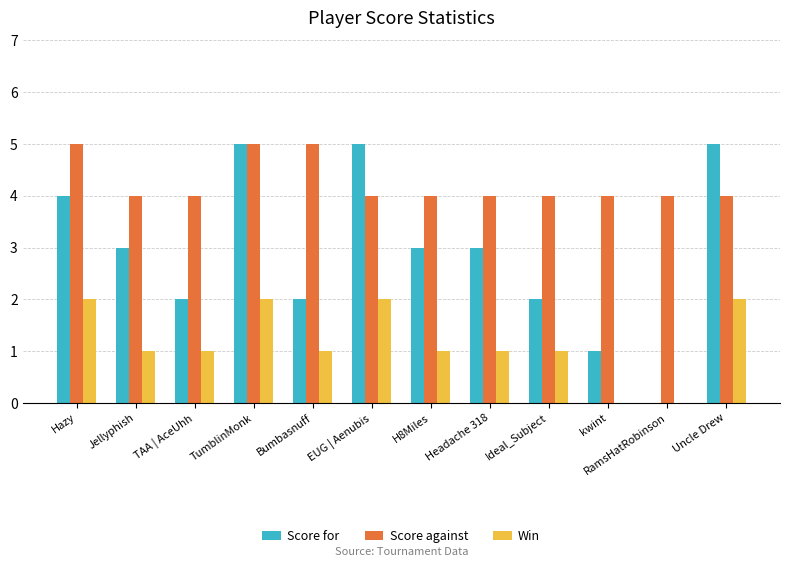

What is the average value of the Score against series?

4